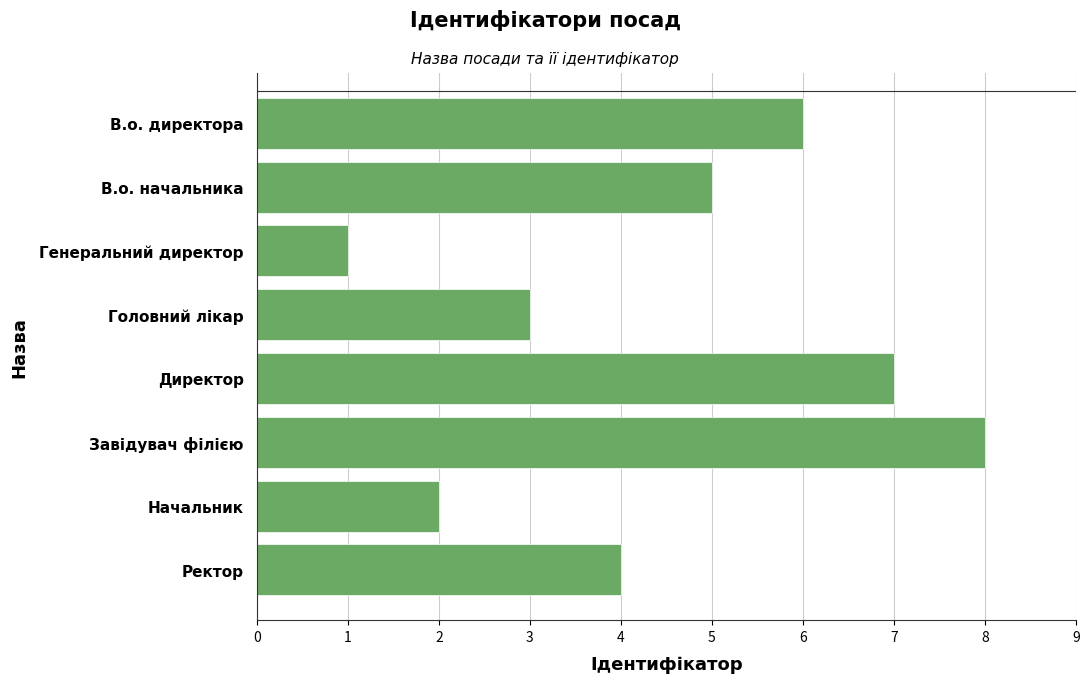

Reading top to bottom, extract all data points from this chart.

6	5	1	3	7	8	2	4